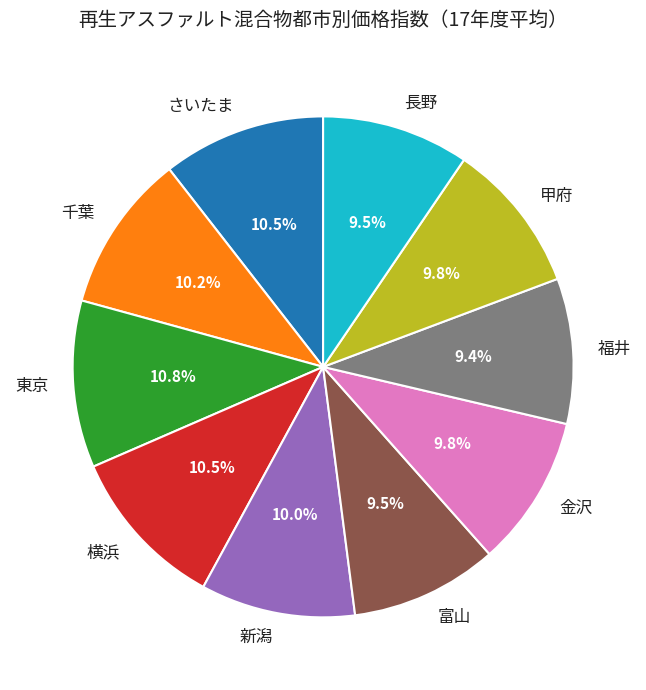

Count the number of slices in the pie.

10